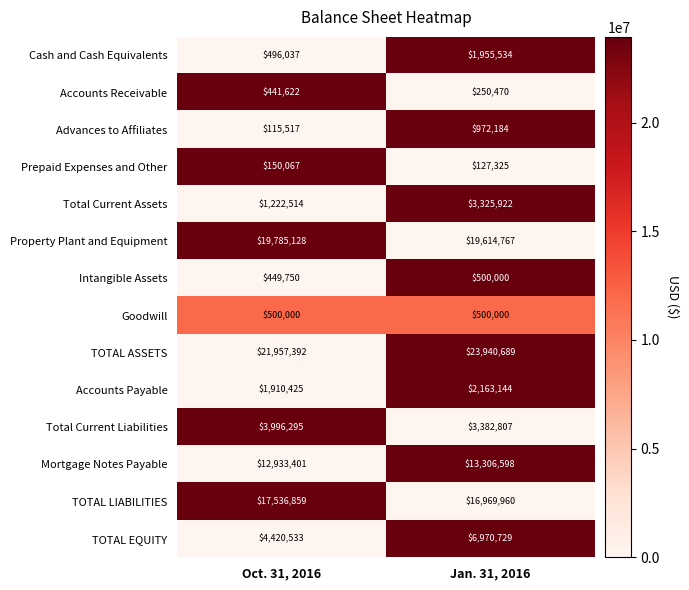

What is the sum of all TOTAL ASSETS values?

45898081